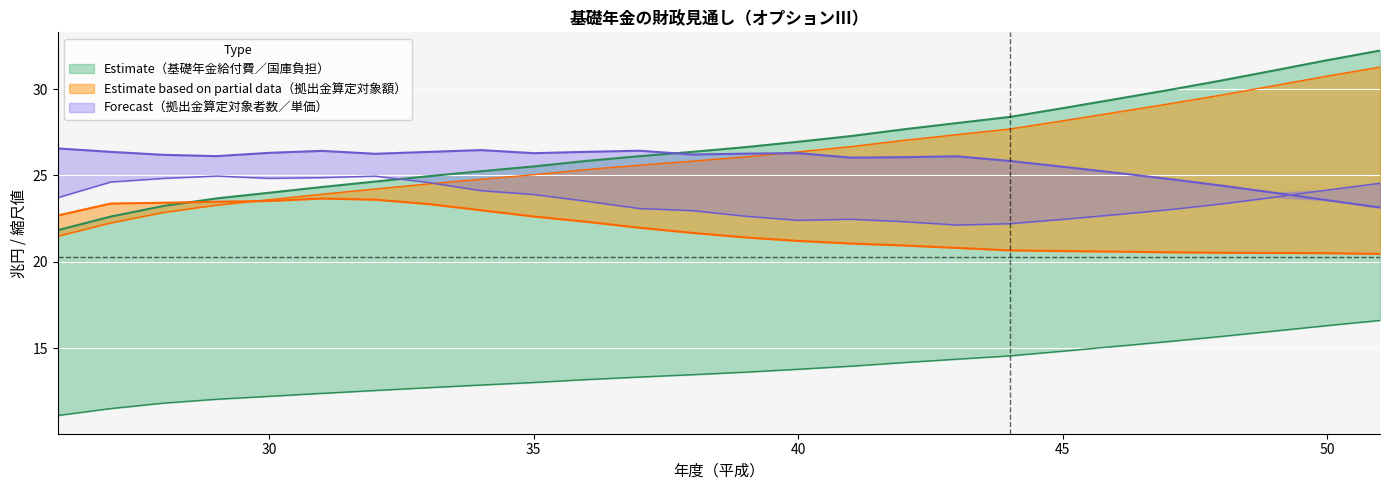

True or false: 拠出金 has more than 0 points higher than both neighbors.

False